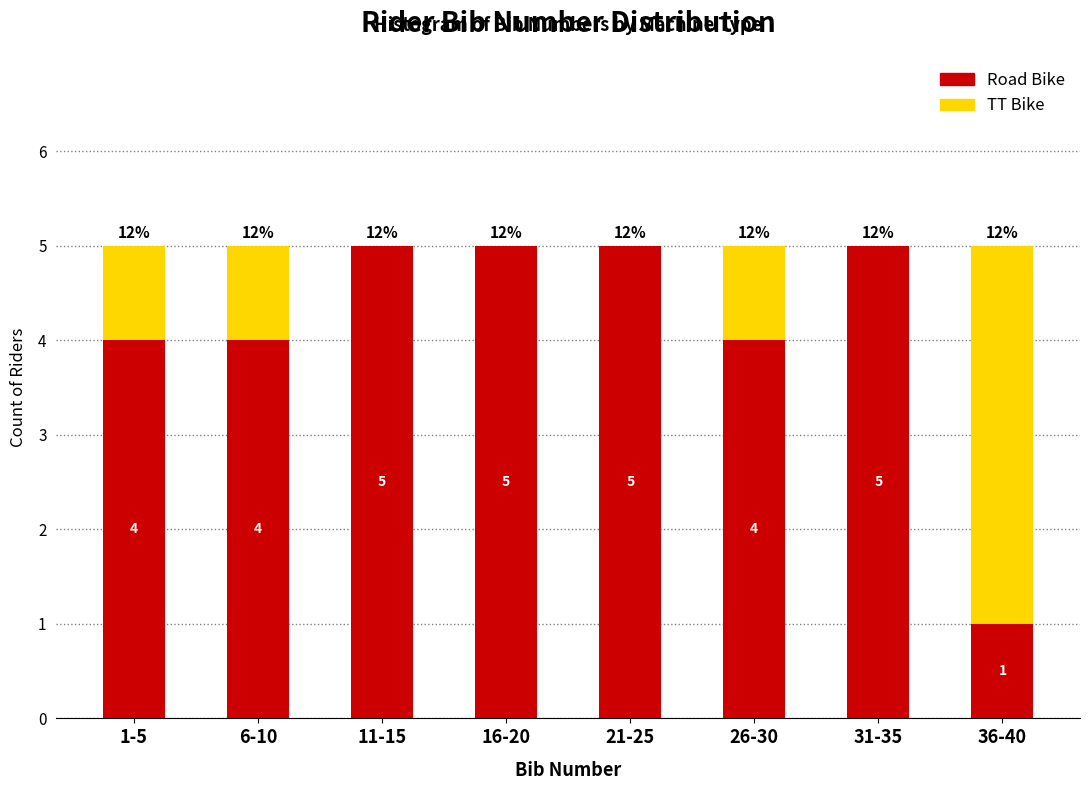

Reading right to left, what are the values for Road Bike?

36-40=1	31-35=5	26-30=4	21-25=5	16-20=5	11-15=5	6-10=4	1-5=4